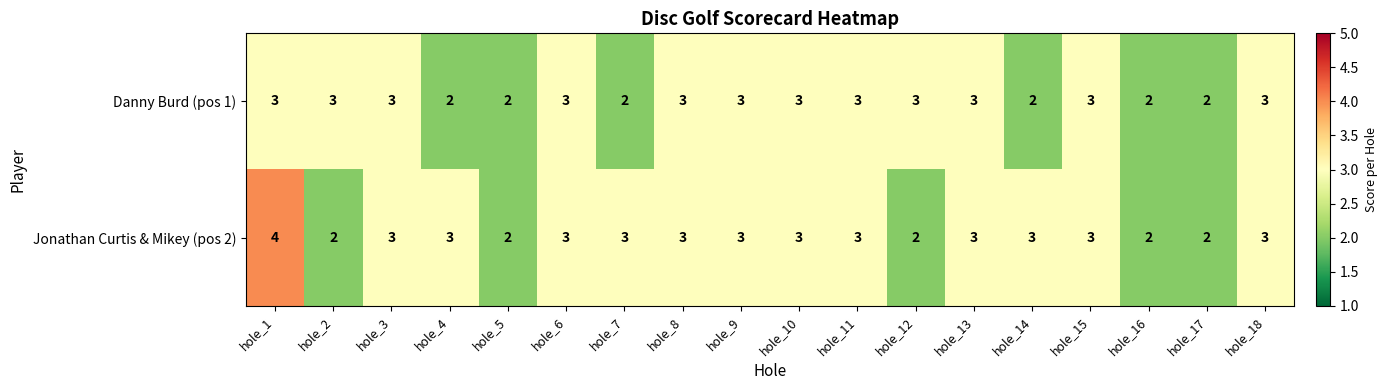

How many Danny Burd (pos 1) values are between 2 and 3?

18